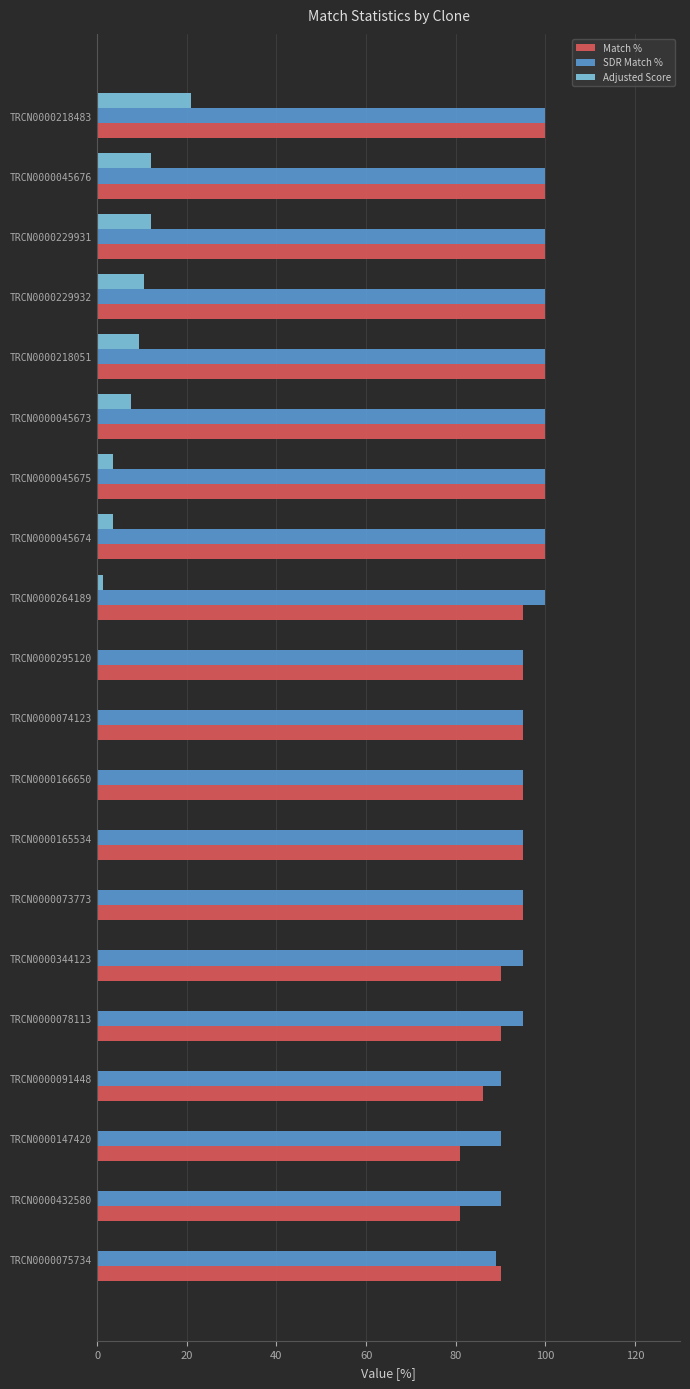

Between TRCN0000045673 and TRCN0000165534, which series saw the biggest shift?

Adjusted Score